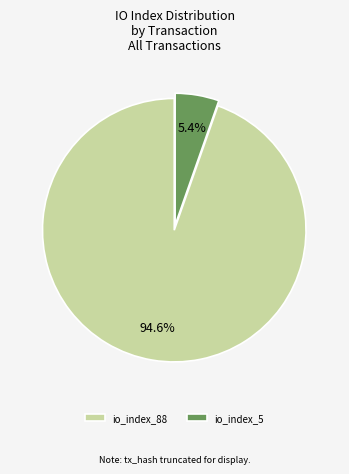

To the nearest percent, what is the average slice percentage?

50%